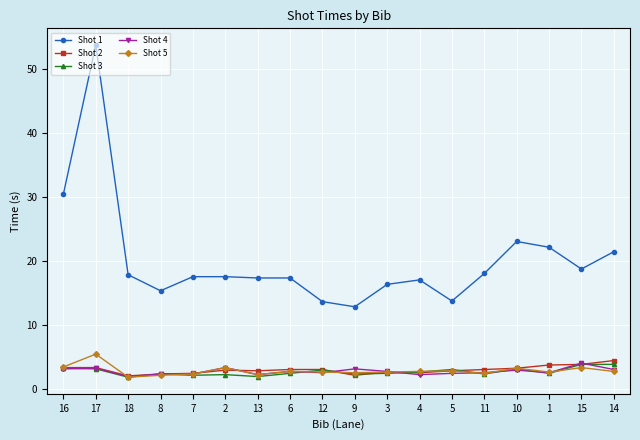

What is the value of the Shot 2 point at the 8th from the left?

3.0